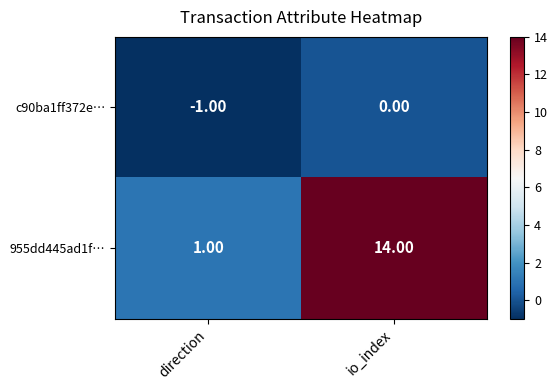

At which category does the chart reach its minimum across all series?

direction